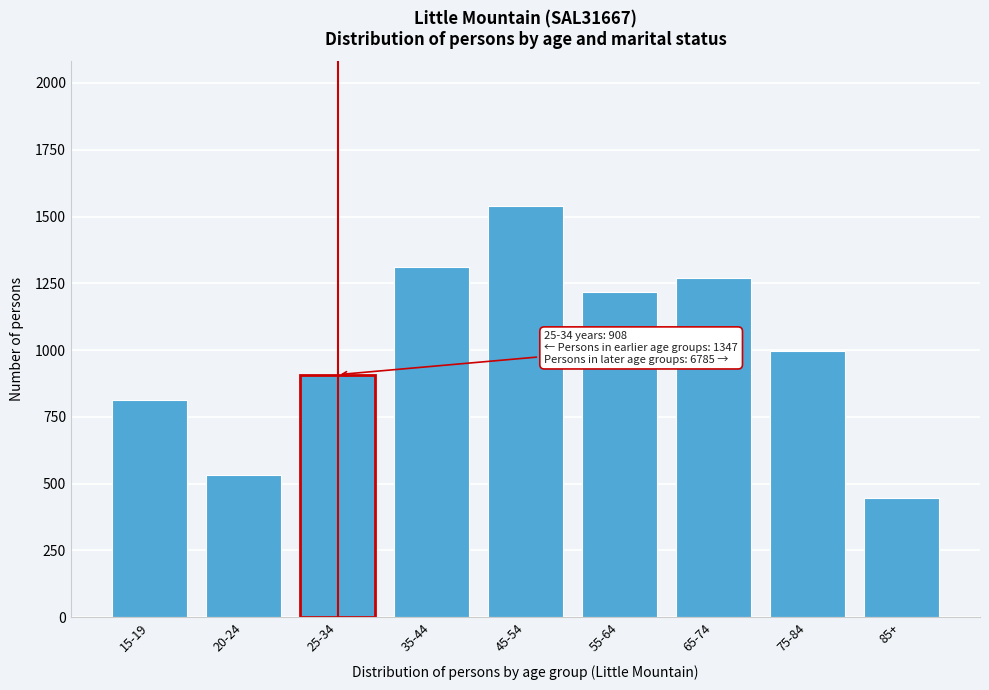

Reading right to left, list all the values displayed in this chart.

85+=447	75-84=996	65-74=1271	55-64=1218	45-54=1541	35-44=1312	25-34=908	20-24=534	15-19=813